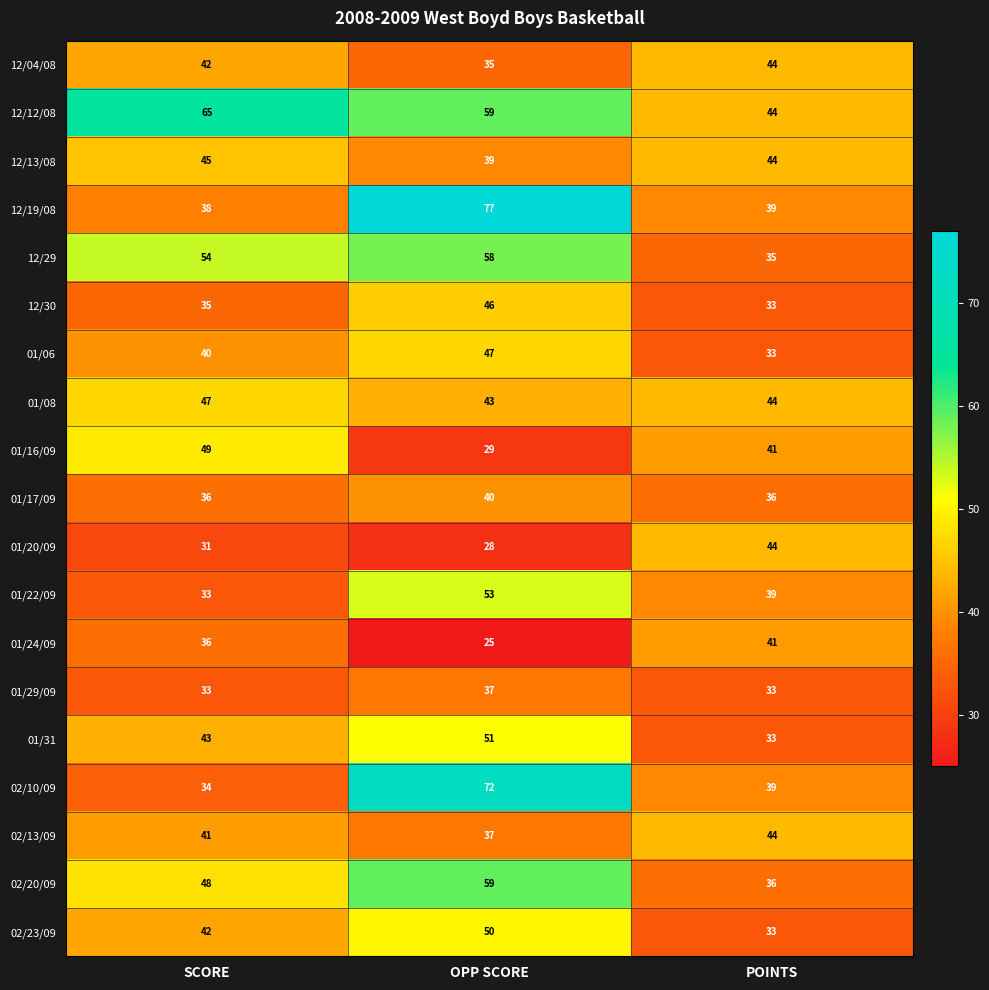

Is it true that 02/10/09 equals 9 at SCORE?

False